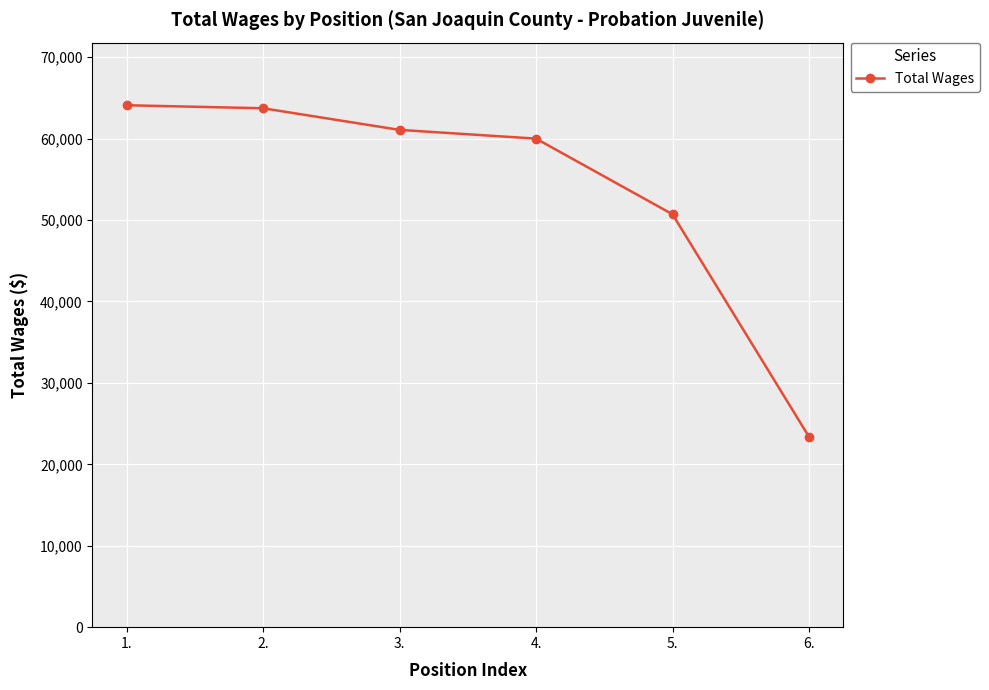

Is it true that the value at 1. is 92830?

False